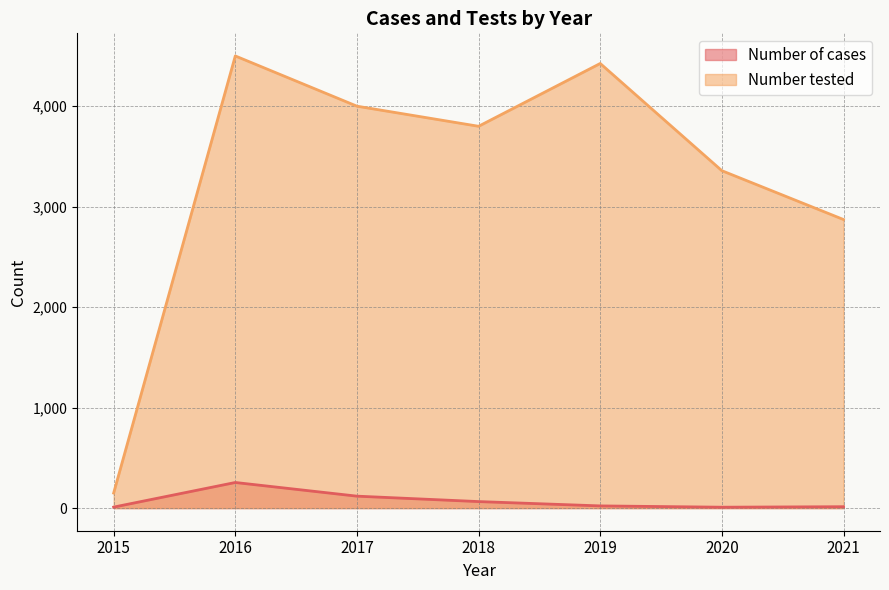

What is the spread (max minus min) of values at 2018?

3735